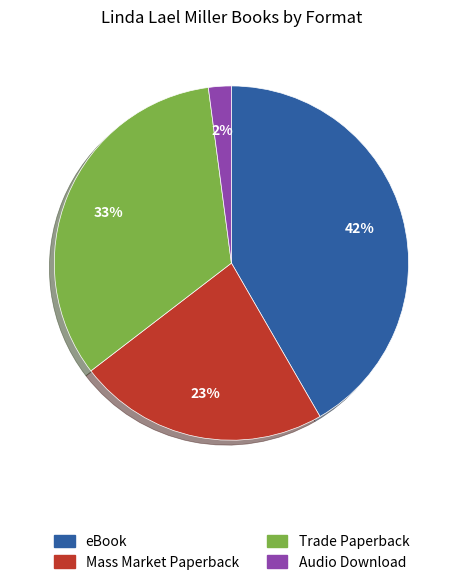

Rank the categories by value from highest to lowest.

eBook, Trade Paperback, Mass Market Paperback, Audio Download